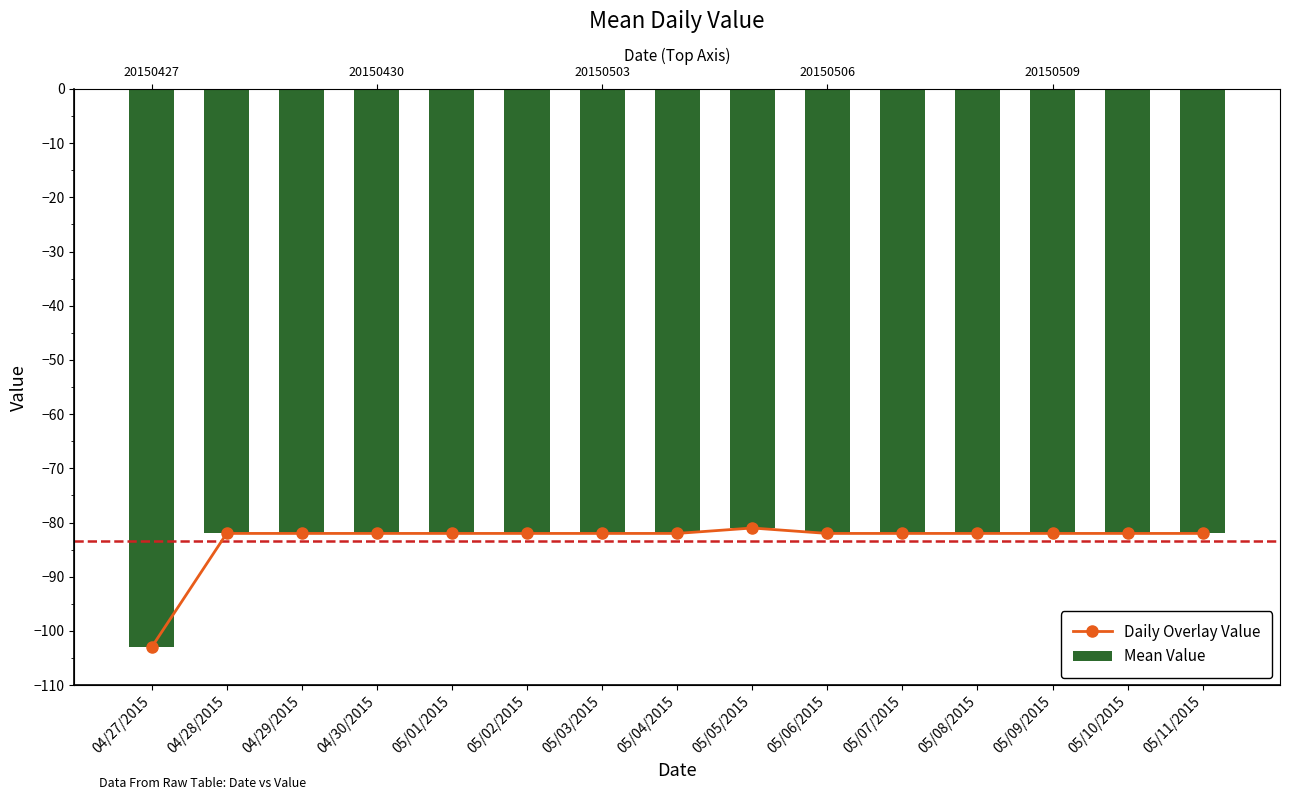

What are all the series names shown in the legend?

Daily Overlay Value, Mean Value